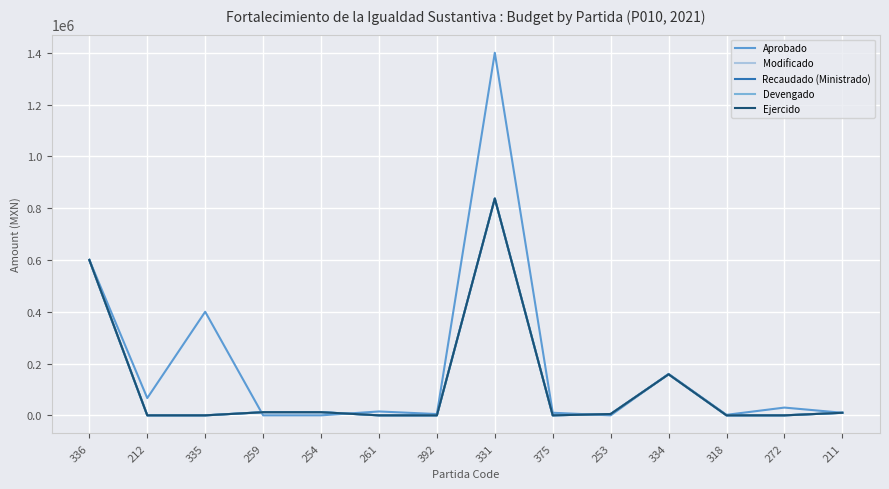

Reading left to right, transcribe all the data shown in this chart.

Aprobado: 600000.0	66628.4	400000.0	0.0	0.0	15000.0	5000.0	1400000.0	10000.0	0.0	160000.0	2000.0	30000.0	10000.0
Modificado: 600000.0	0.0	0.0	12204.4	12238.0	0.0	0.0	837260.0	0.0	5197.6	158520.0	0.0	0.0	9912.5
Recaudado (Ministrado): 600000.0	0.0	0.0	12204.4	12238.0	0.0	0.0	837260.0	0.0	5197.6	158520.0	0.0	0.0	9912.5
Devengado: 600000.0	0.0	0.0	12204.4	12238.0	0.0	0.0	837260.0	0.0	5197.6	158520.0	0.0	0.0	9912.5
Ejercido: 600000.0	0.0	0.0	12204.4	12238.0	0.0	0.0	837260.0	0.0	5197.6	158520.0	0.0	0.0	9912.5